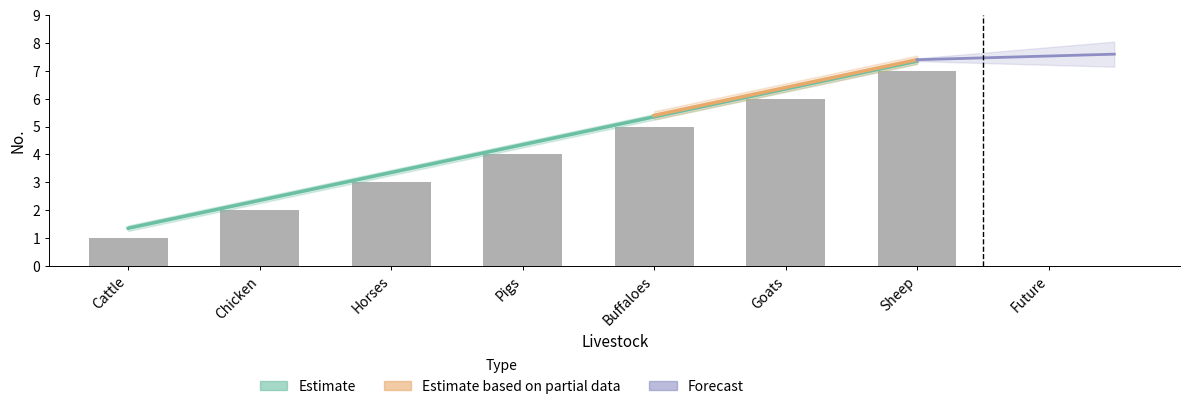

What is the sum of the values at Sheep and Chicken?

9.7